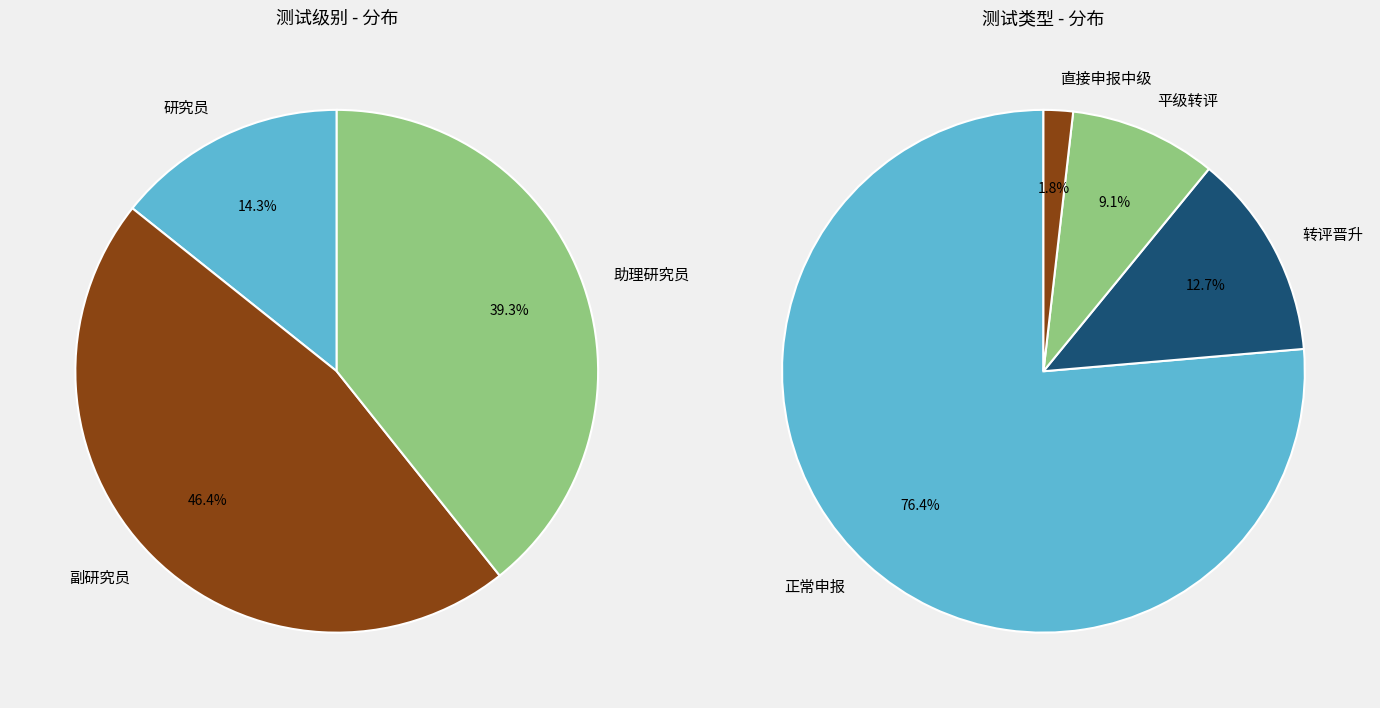

The 助理研究员 slice represents 33% of the pie. True or false?

False